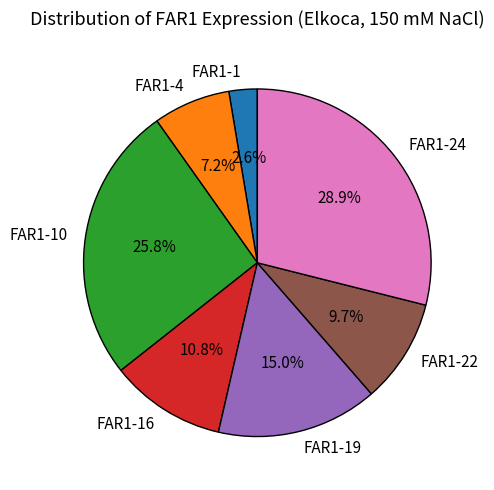

Which has a higher value, FAR1-1 or FAR1-22?

FAR1-22